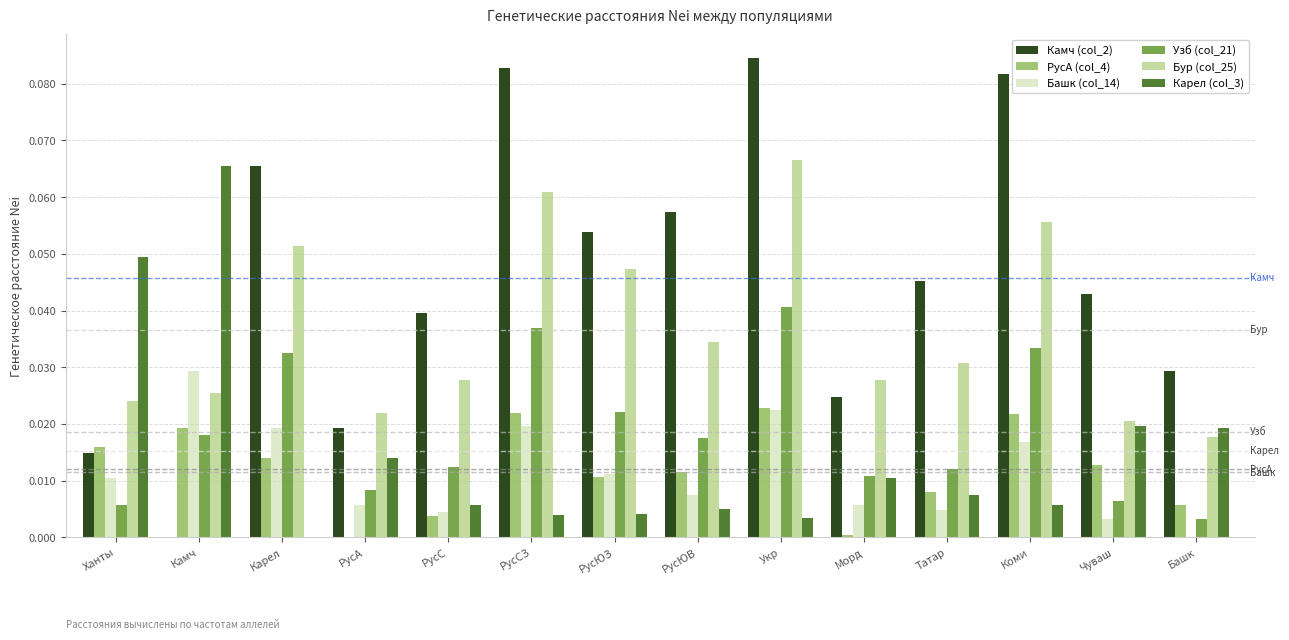

At which label is Камч (col_2) closest to 0?

Камч